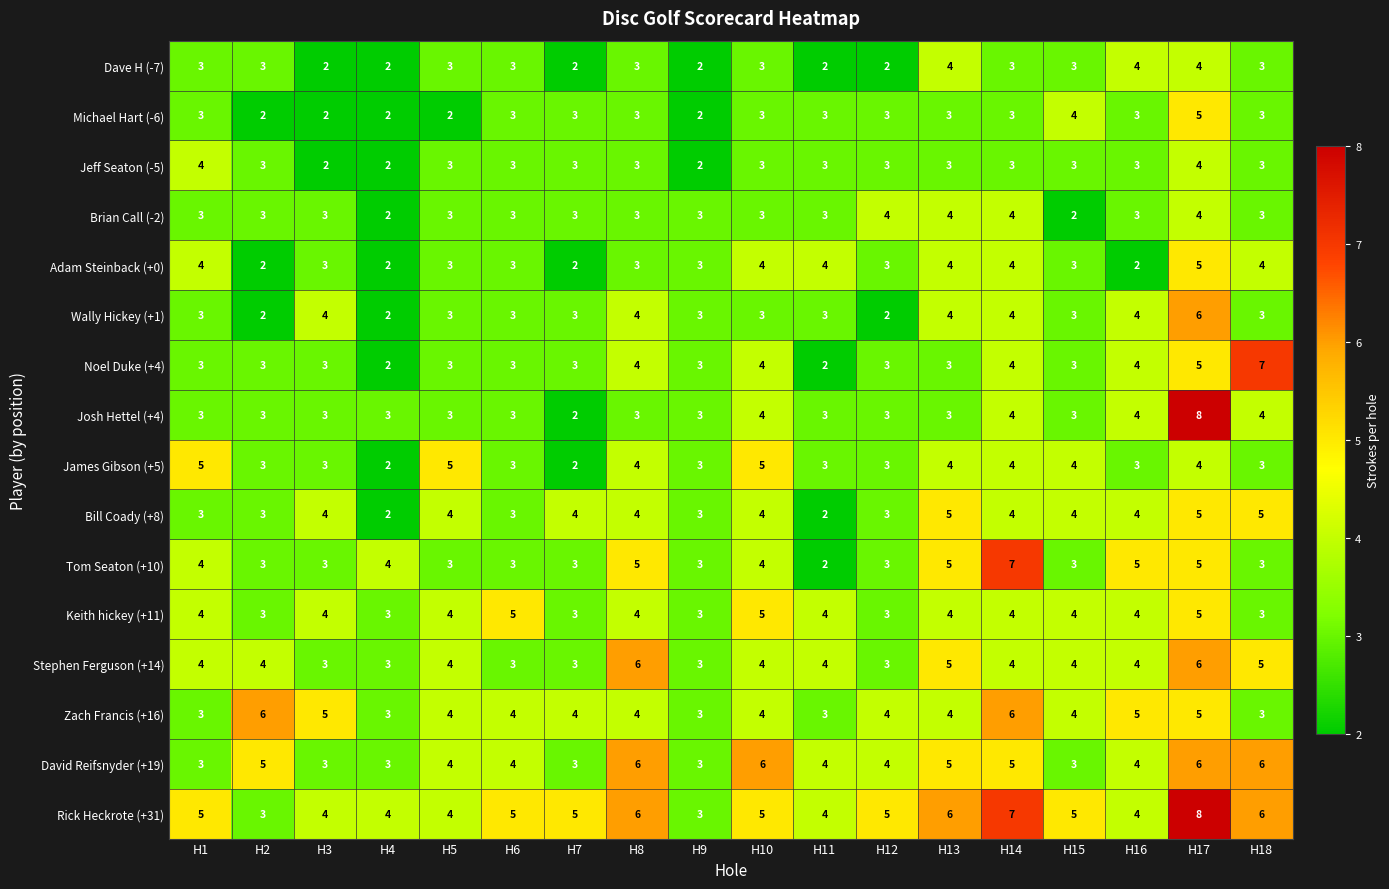

What is the total value across all series at H17?

85